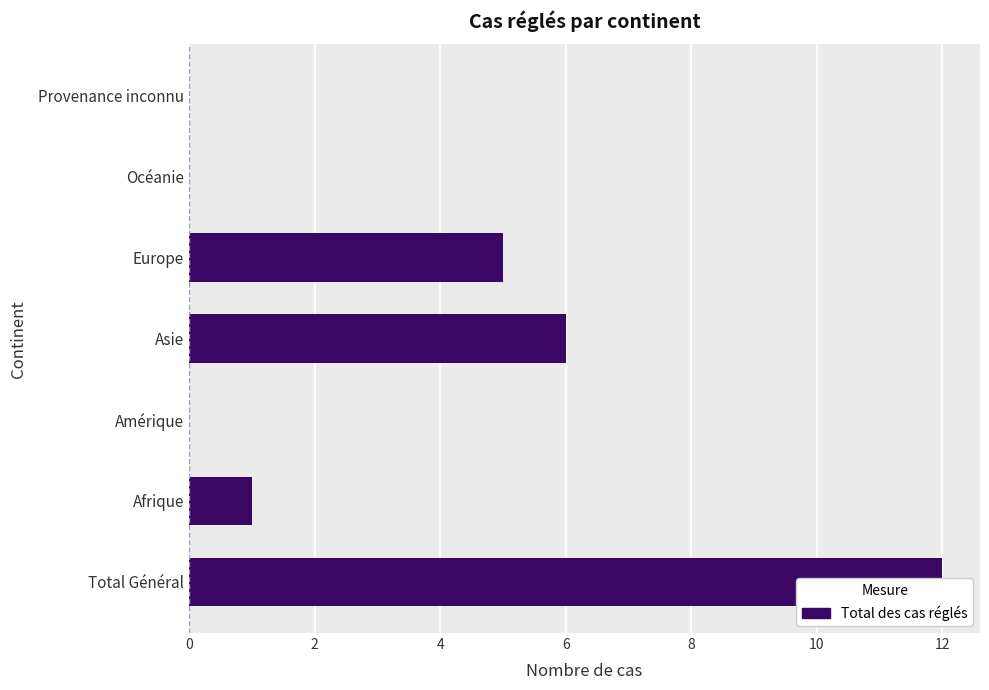

Approximately how many times larger is the value at Asie compared to Afrique?

6.0